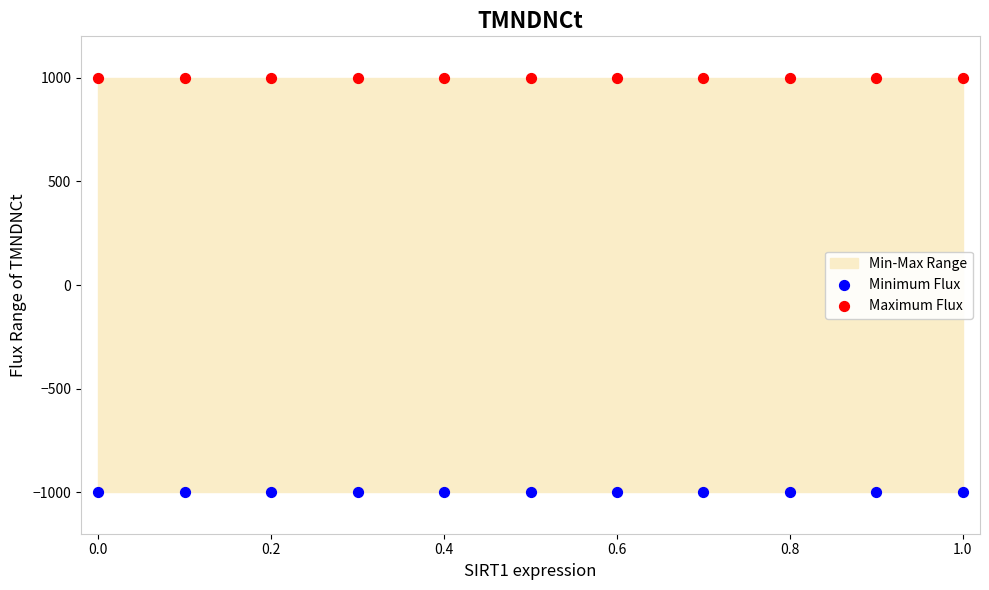

Which series contains the lowest Y value?

Minimum Flux